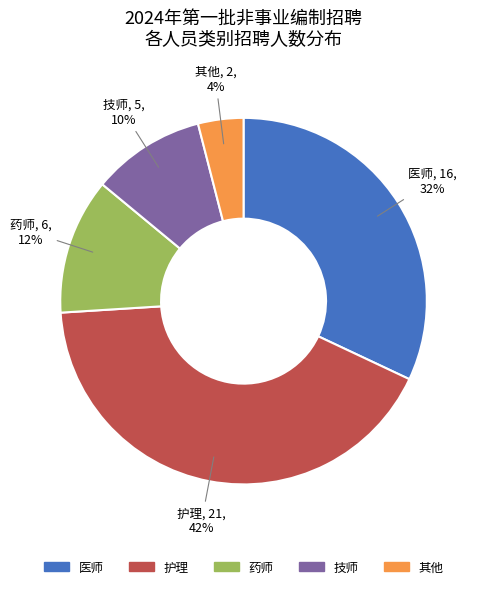

To the nearest percent, what is the difference between the largest and smallest slice percentages?

38%